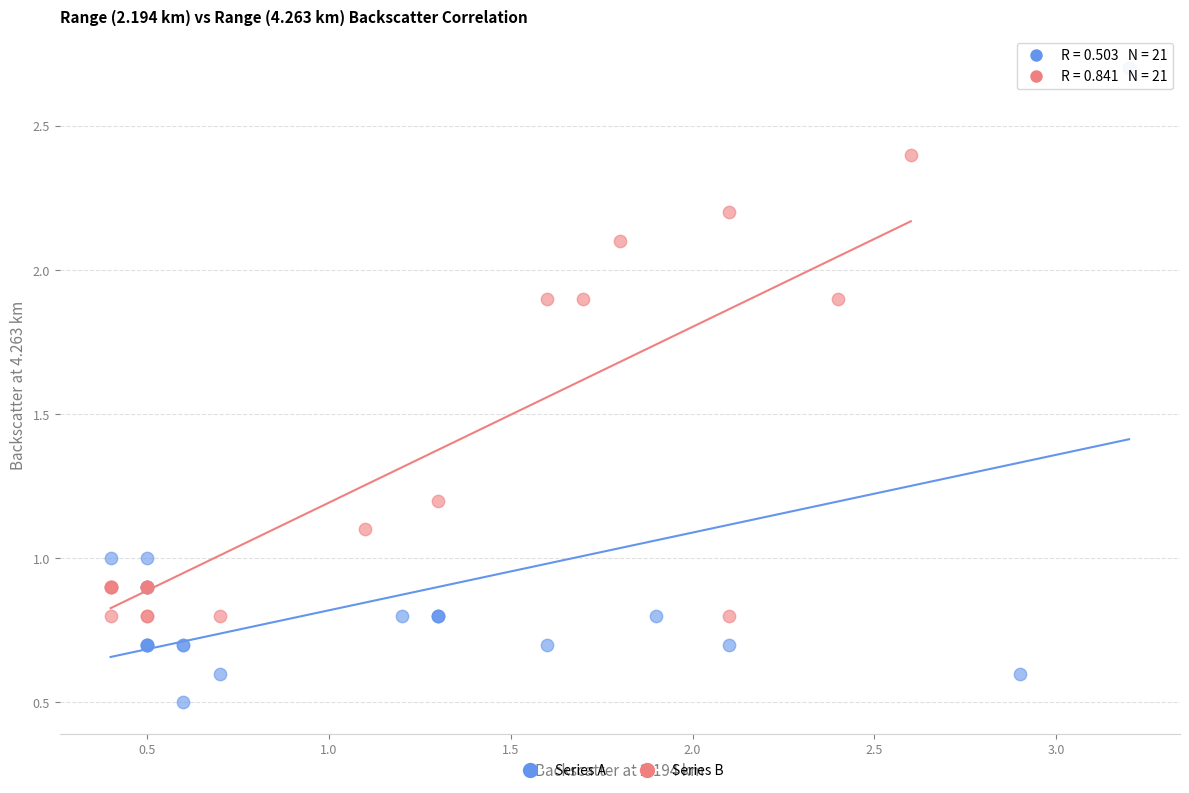

Which series reaches the maximum Y coordinate?

Series A